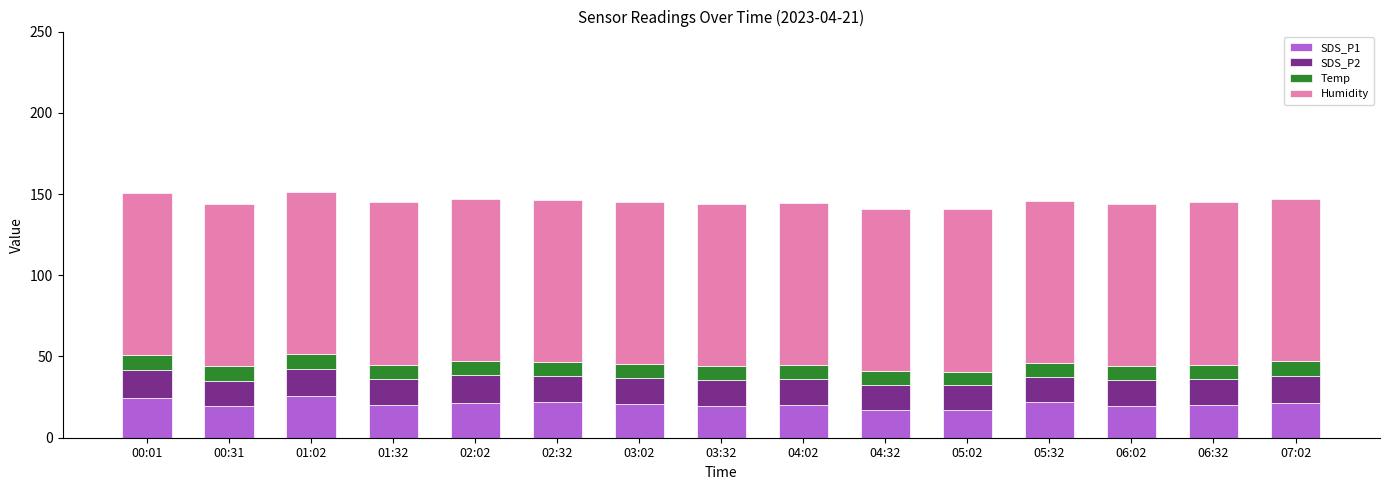

What is the maximum value for SDS_P1?

25.8